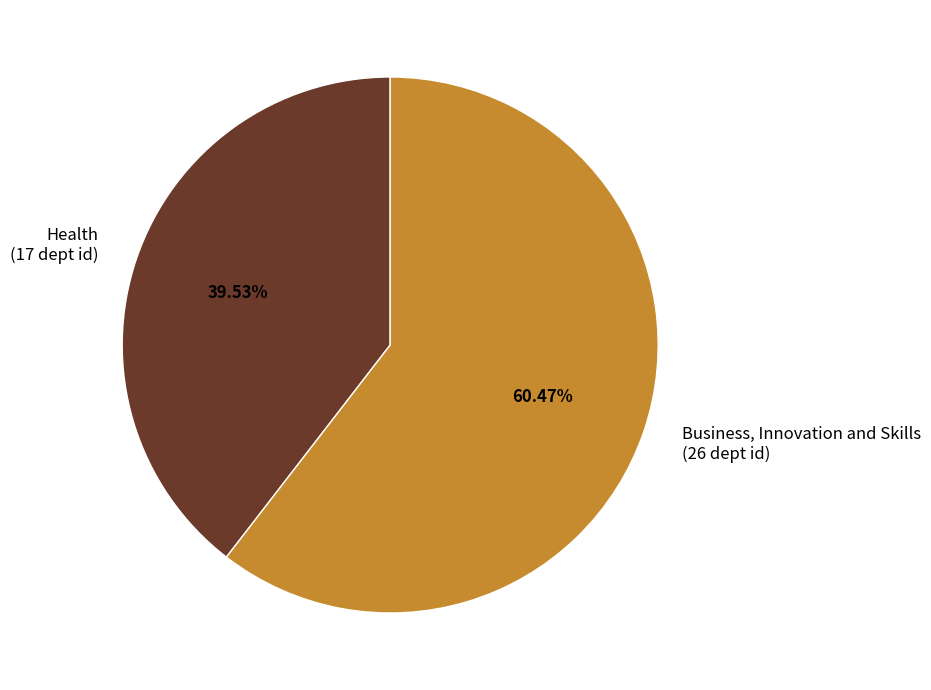

Which slice is the smallest?

Health